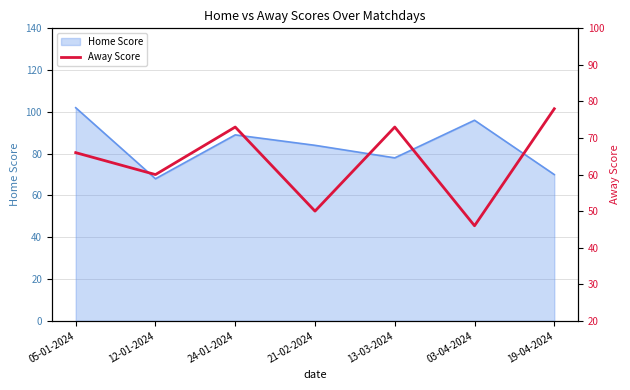

The value of Home Score at 19-04-2024 is 70. True or false?

True